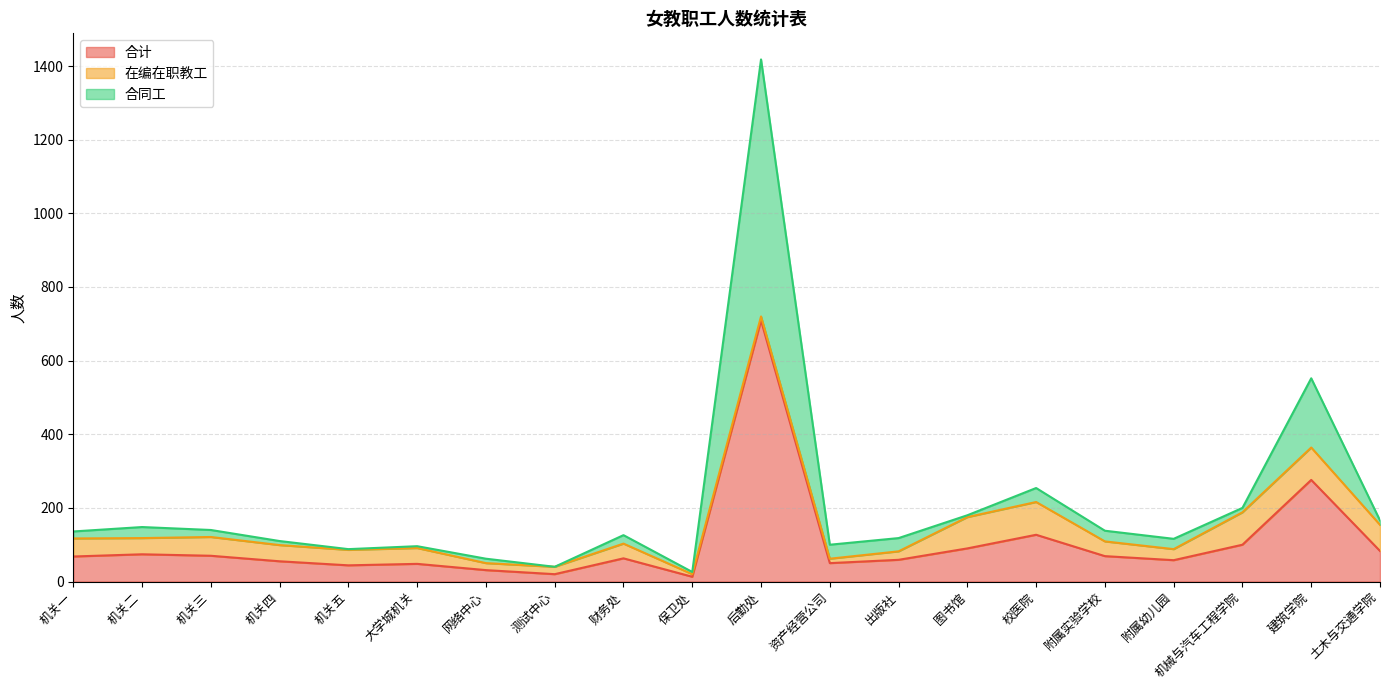

True or false: 合计 and 合同工 cross at least once.

False